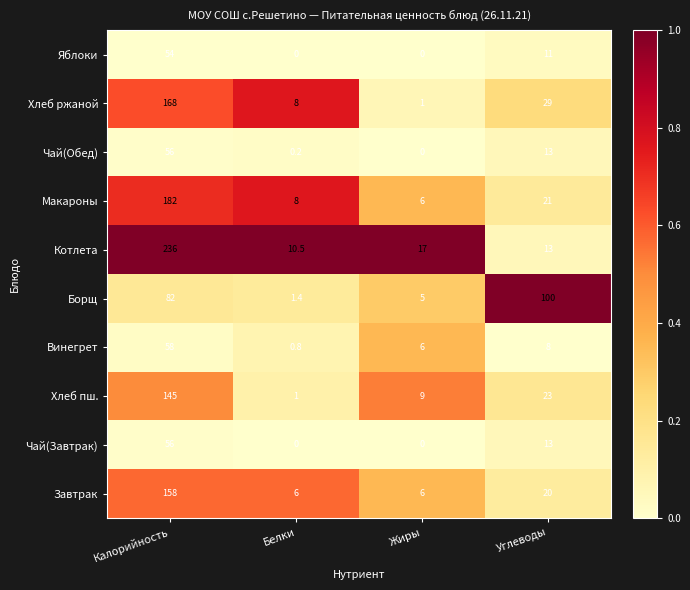

The Котлета series shows 18.1 at Белки. True or false?

False